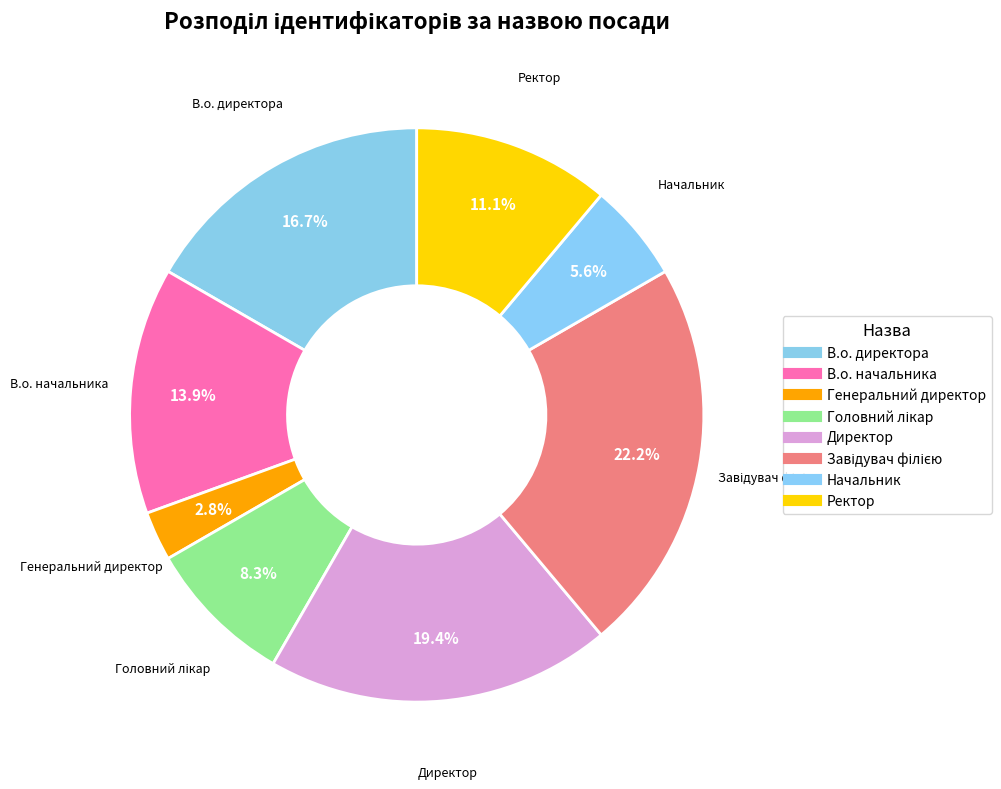

The В.о. директора slice represents 17% of the pie. True or false?

True